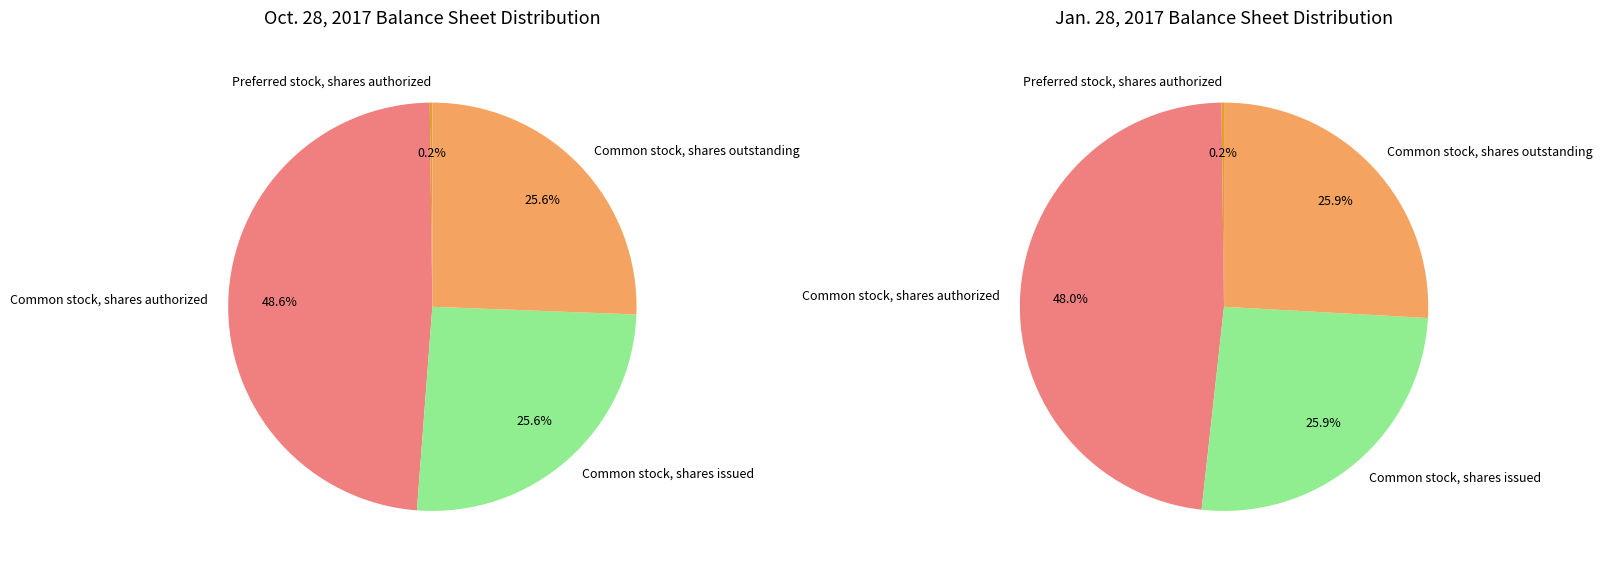

Is it true that Common stock, shares issued is 16% of the pie?

False